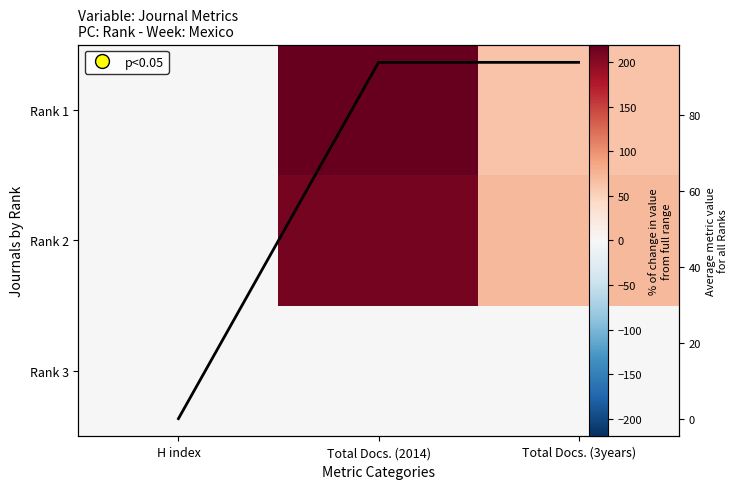

Is it true that Rank 2 equals 210 at Total Docs. (2014)?

True